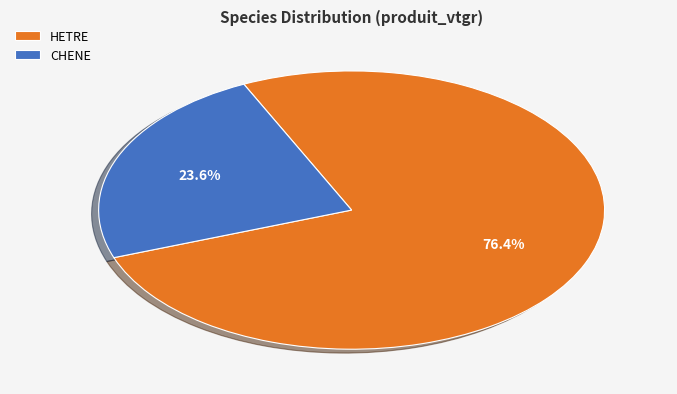

Rank the categories by value from highest to lowest.

HETRE, CHENE